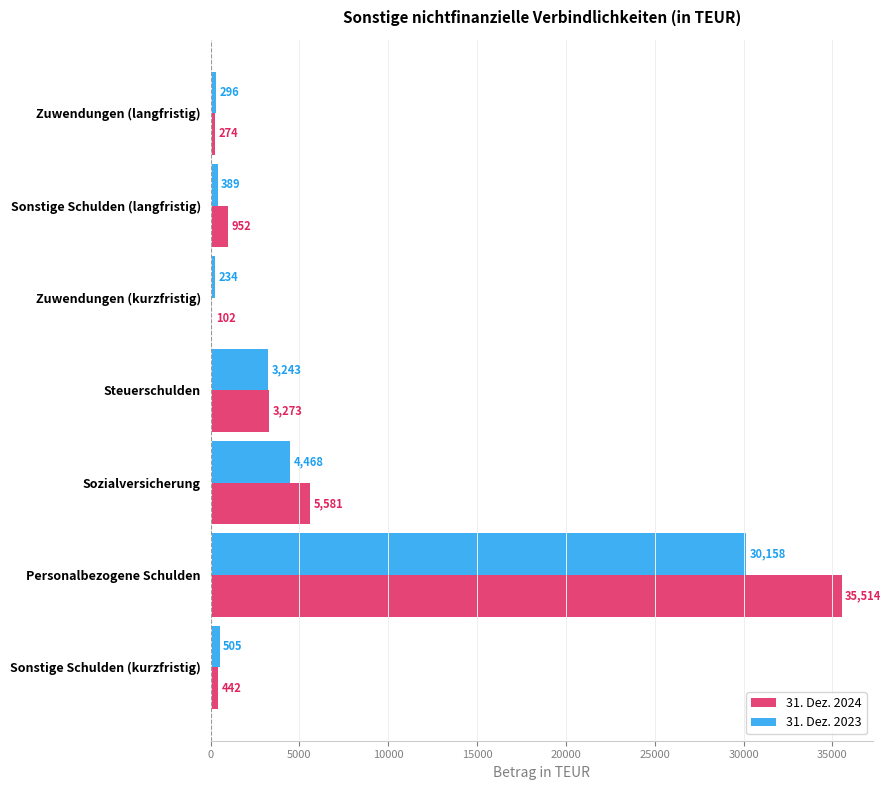

At which label is 31. Dez. 2024 closest to 17808?

Sozialversicherung